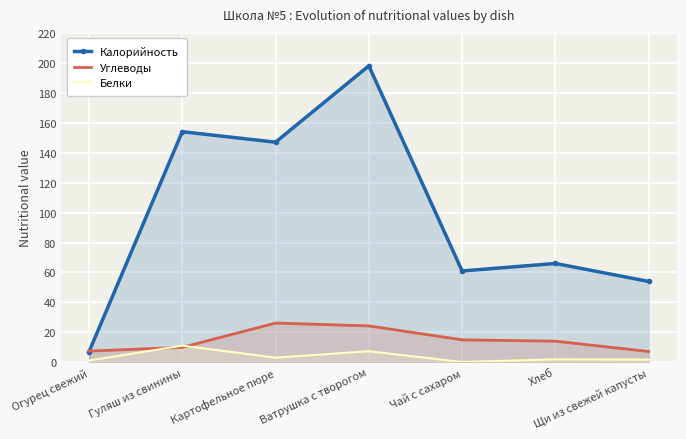

How many lines are shown in the chart?

3